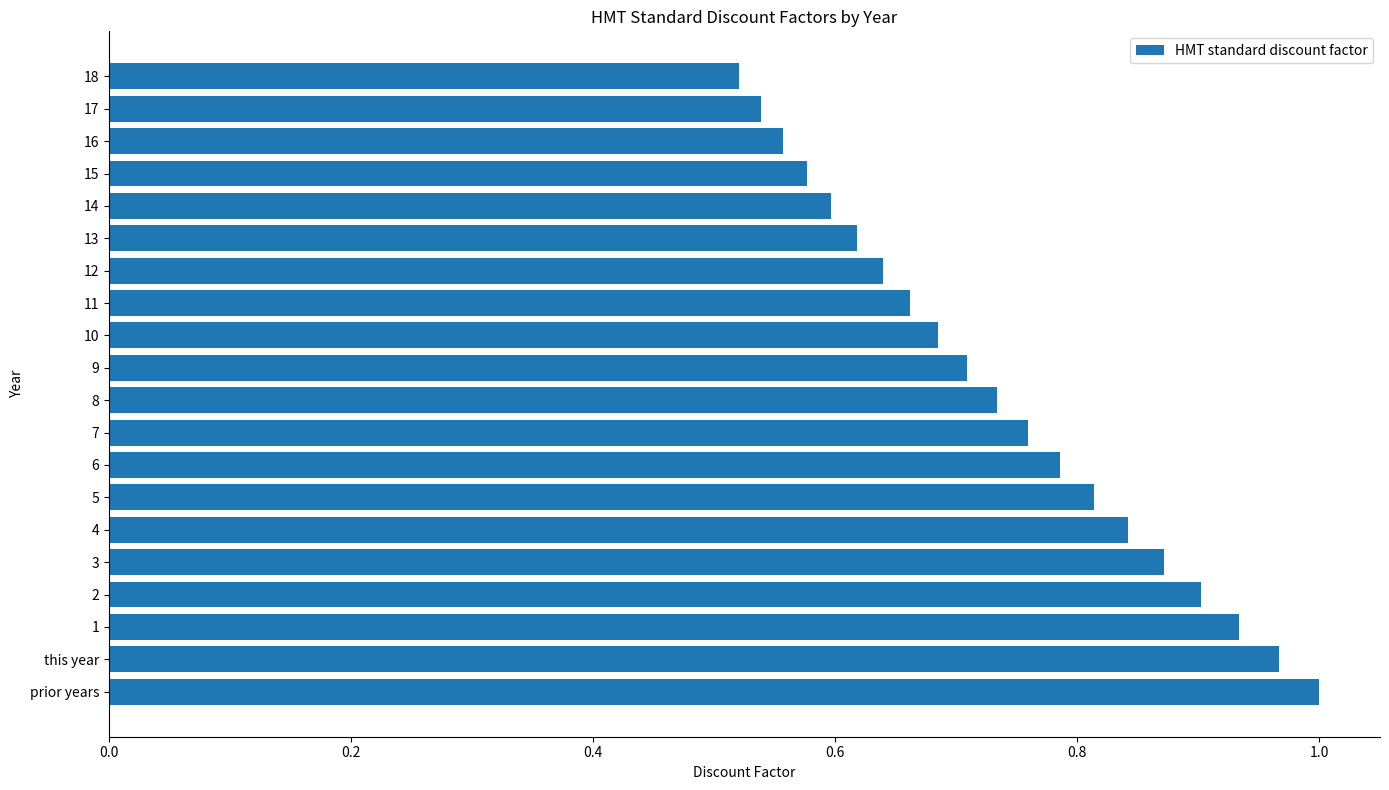

At which category does the chart reach its peak across all series?

prior years